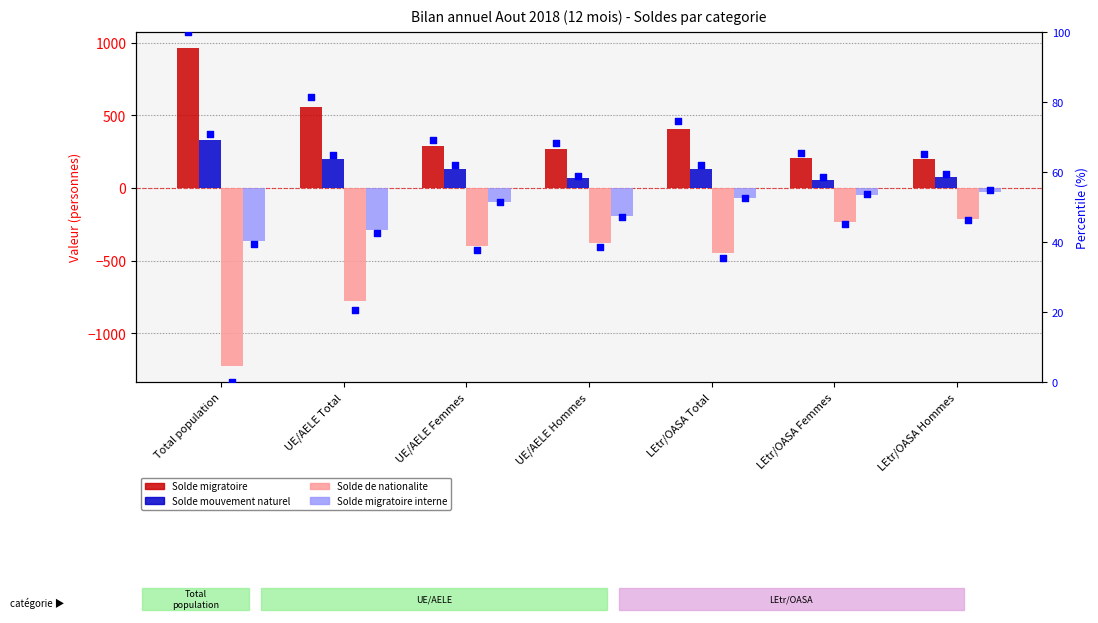

Which series contains the highest Y value?

Solde migratoire